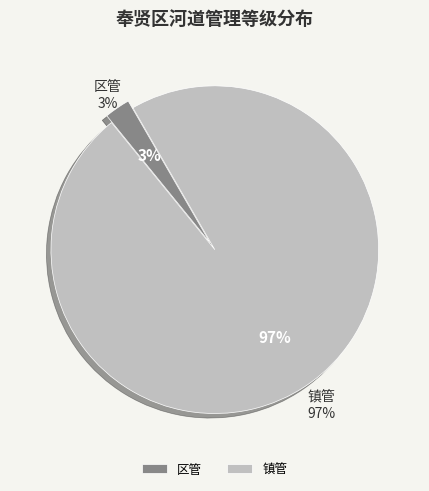

Count the number of slices in the pie.

2